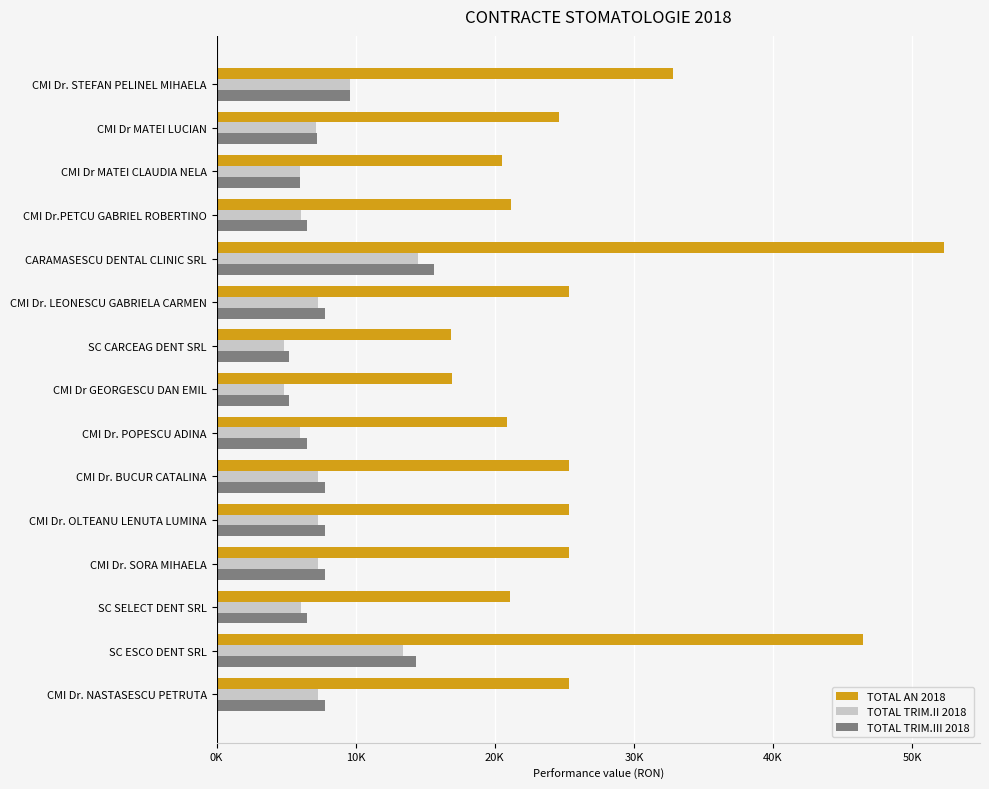

What are all the series names shown in the legend?

TOTAL AN 2018, TOTAL TRIM.II 2018, TOTAL TRIM.III 2018